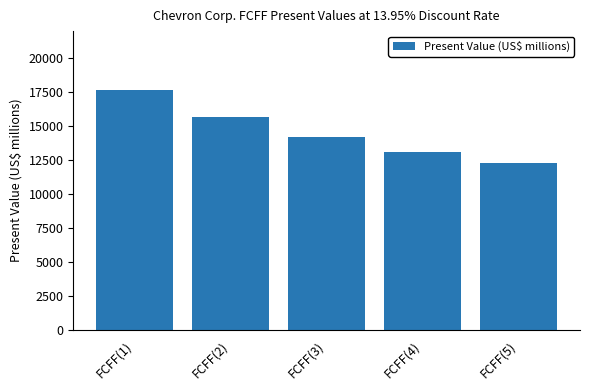

Reading left to right, transcribe all the data shown in this chart.

17632	15671	14196	13100	12312